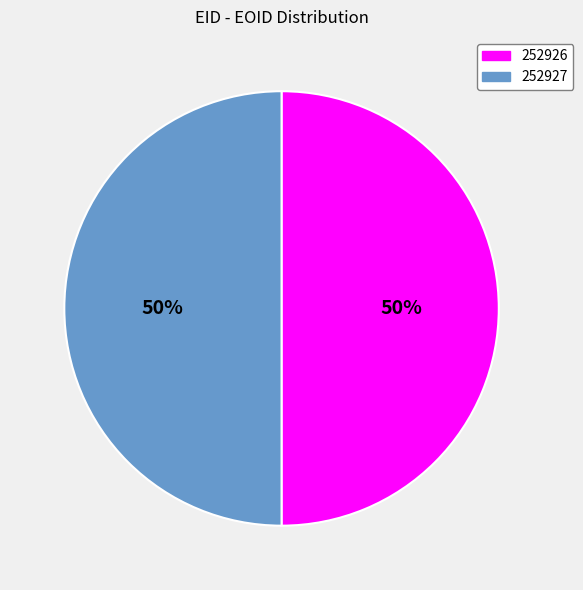

To the nearest percent, what is the average slice percentage?

50%